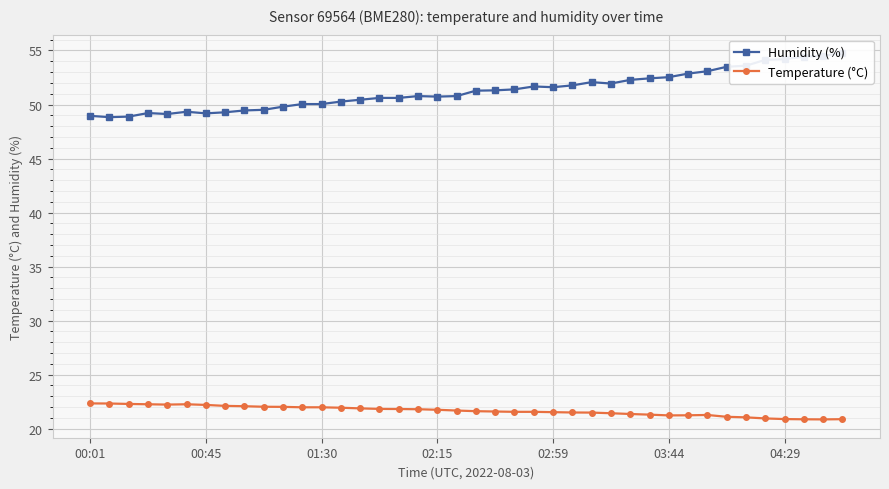

Reading left to right, transcribe all the data shown in this chart.

Humidity (%): 49.0	48.8	48.9	49.2	49.1	49.3	49.2	49.3	49.5	49.5	49.8	50.0	50.0	50.3	50.4	50.6	50.6	50.8	50.7	50.8	51.3	51.3	51.4	51.7	51.6	51.8	52.1	51.9	52.3	52.4	52.5	52.9	53.1	53.5	53.6	54.1	54.2	54.4	54.5	54.8
Temperature (°C): 22.3	22.3	22.3	22.3	22.2	22.3	22.2	22.1	22.1	22.0	22.0	22.0	22.0	21.9	21.9	21.8	21.8	21.8	21.8	21.7	21.6	21.6	21.6	21.6	21.5	21.5	21.5	21.4	21.4	21.3	21.2	21.2	21.3	21.1	21.1	20.9	20.9	20.9	20.9	20.9